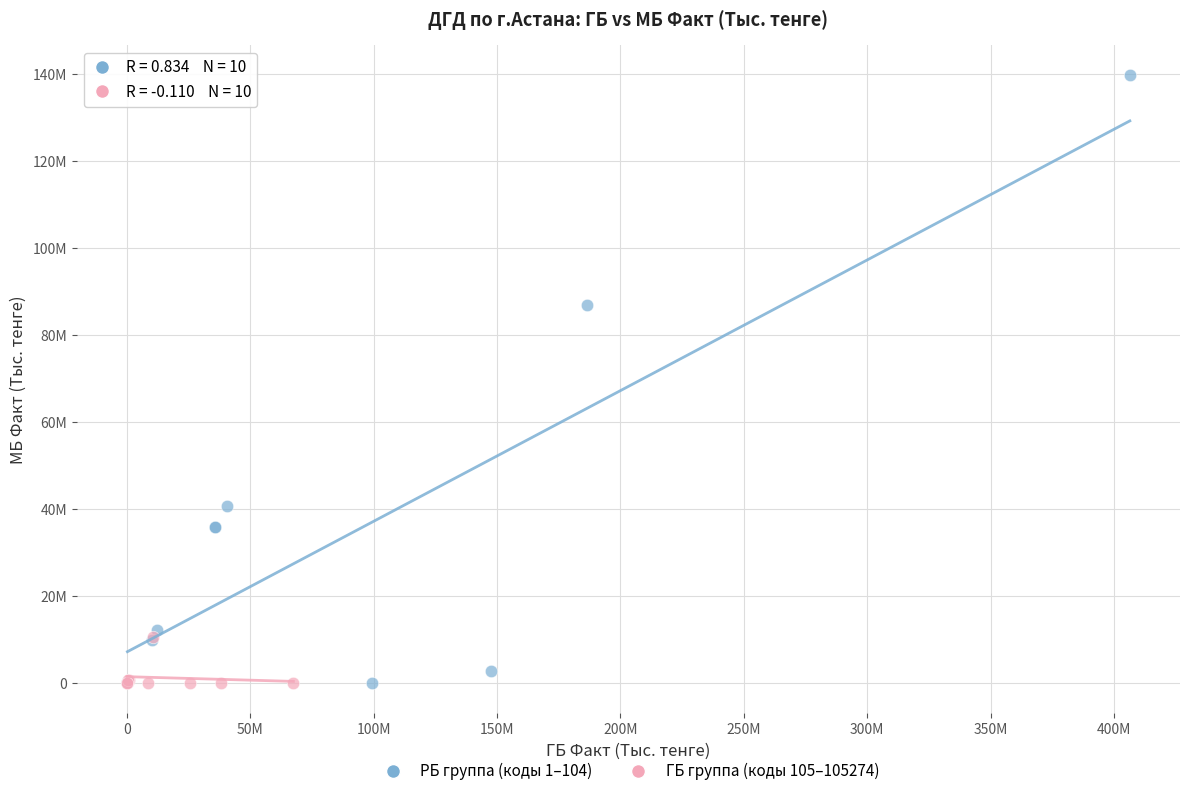

Which series has the widest spread of Y values?

РБ группа (коды 1–104)